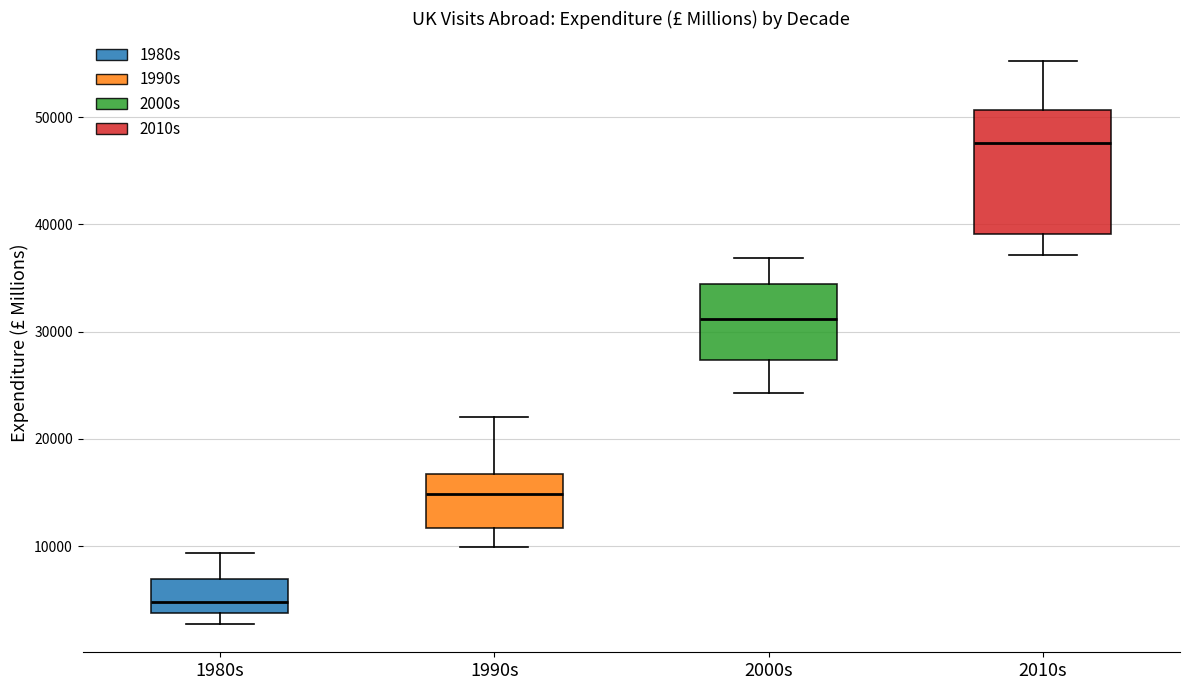

Which box's median line is the lowest?

1980s